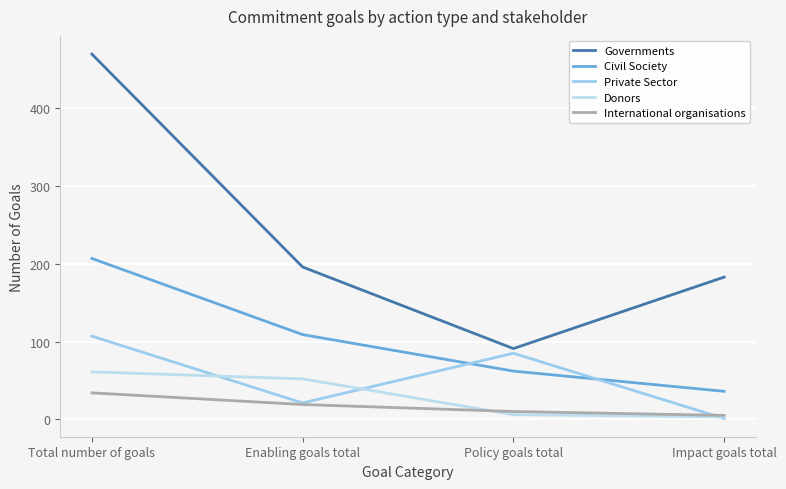

At how many categories does at least one series exceed 463?

1